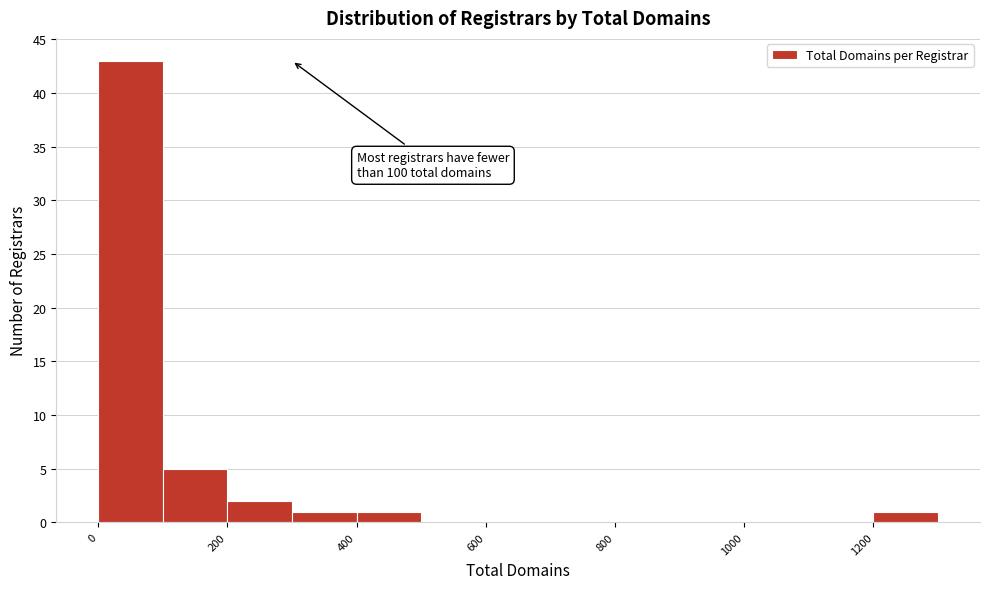

Over which range of the x-axis is the bar tallest?

0 to 100